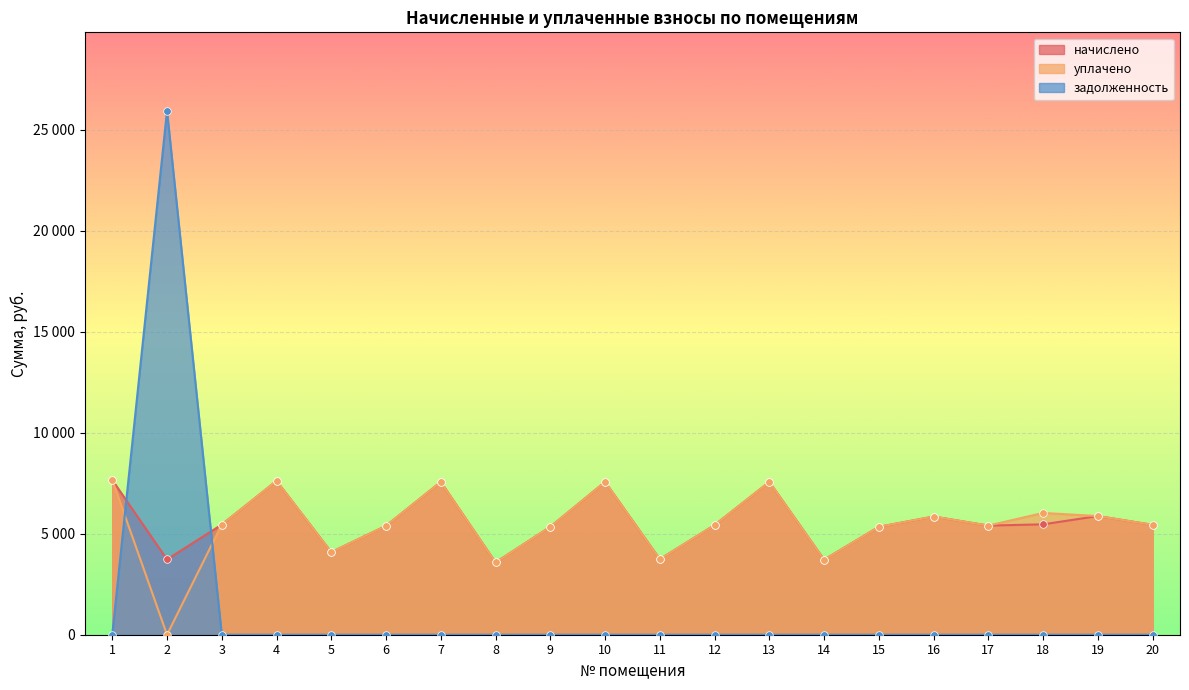

At how many categories does at least one series exceed 20464?

1